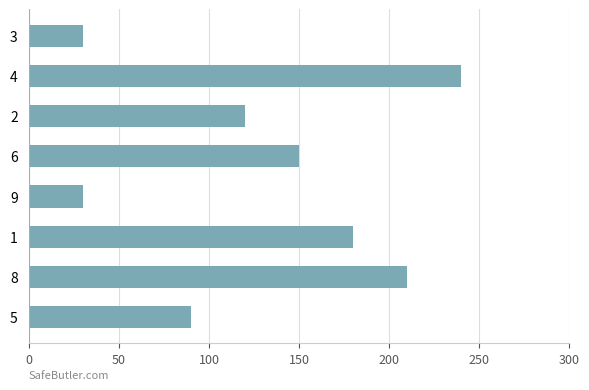

What is the ratio of the value at 9 to the value at 5?

0.3